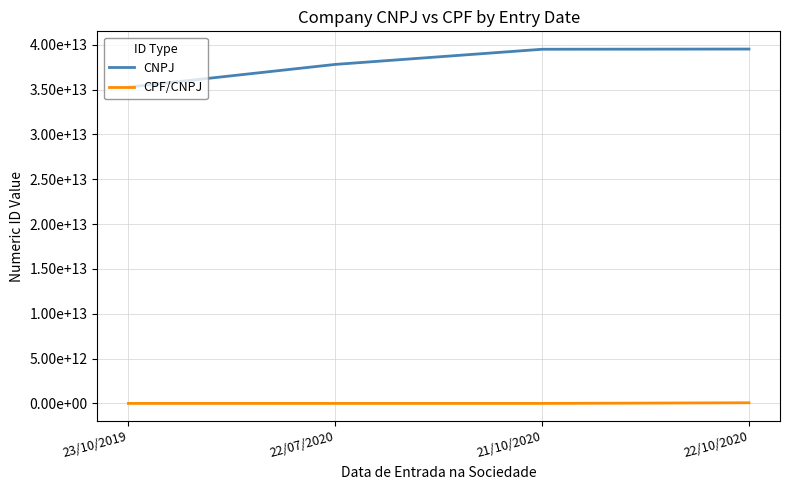

Is this an area chart (filled region under the line)?

No